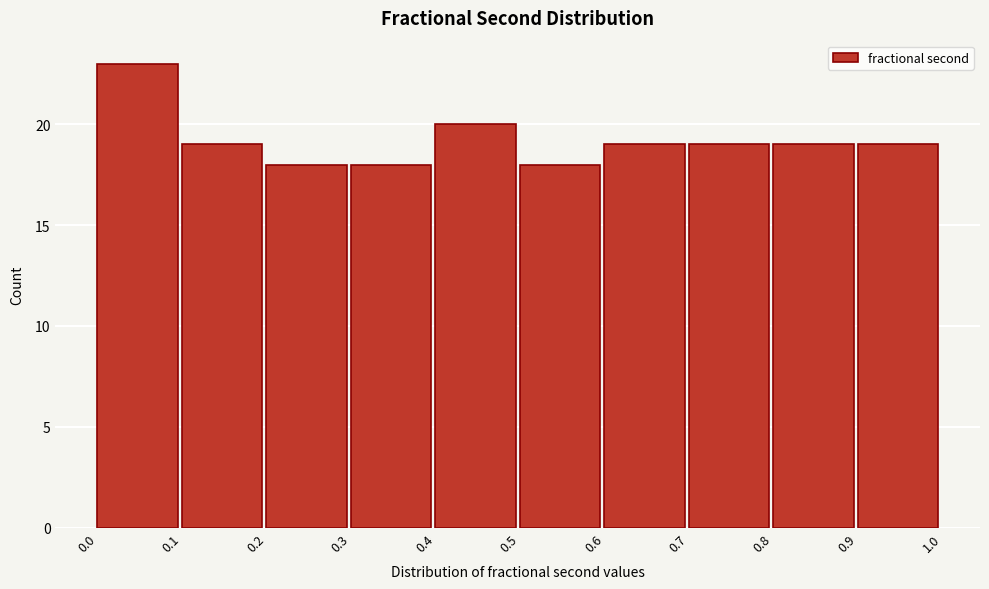

Reading left to right, transcribe this chart: for each bar, give the range it covers on the x-axis and its height. The values are not printed on the chart, so give them approximately, as read against the axis.

0.0 to 0.1: 23
0.1 to 0.2: 19
0.2 to 0.3: 18
0.3 to 0.4: 18
0.4 to 0.5: 20
0.5 to 0.6: 18
0.6 to 0.7: 19
0.7 to 0.8: 19
0.8 to 0.9: 19
0.9 to 1.0: 19